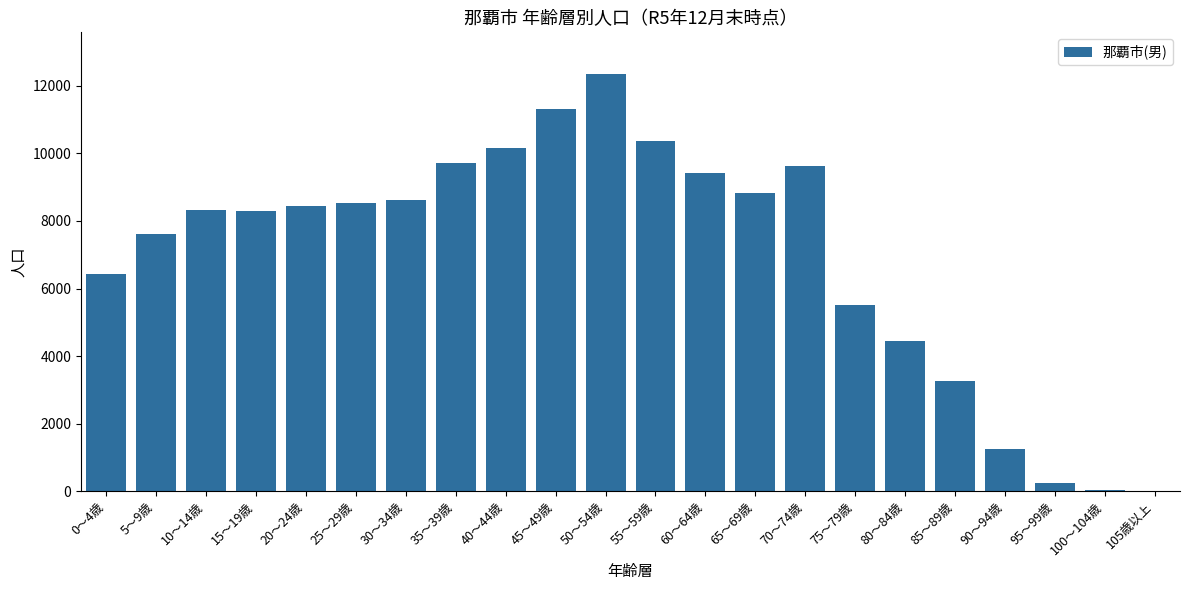

Where is the data nearest to the value 6175?

0～4歳